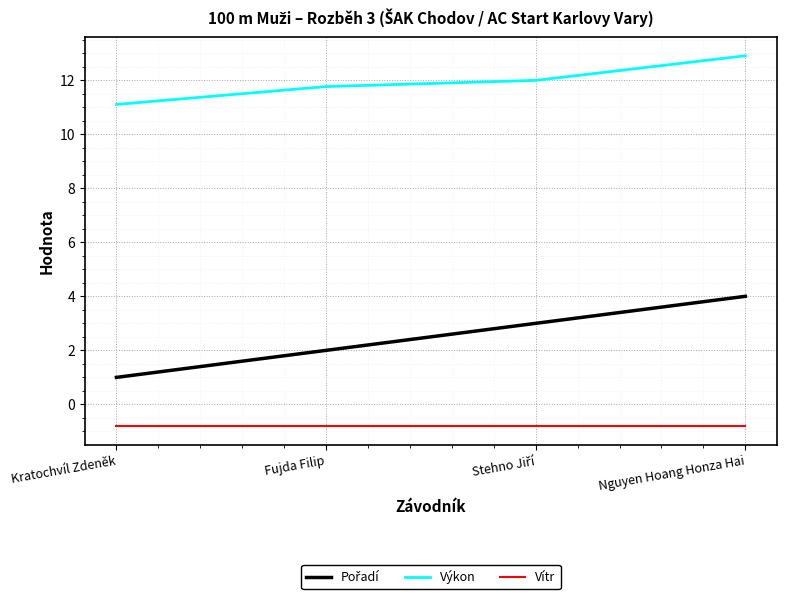

Which category has the highest value in the Výkon series?

Nguyen Hoang Honza Hai